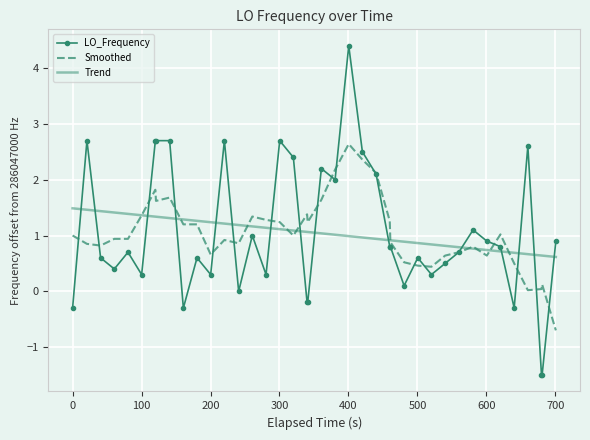

Count the number of categories in the chart.

40